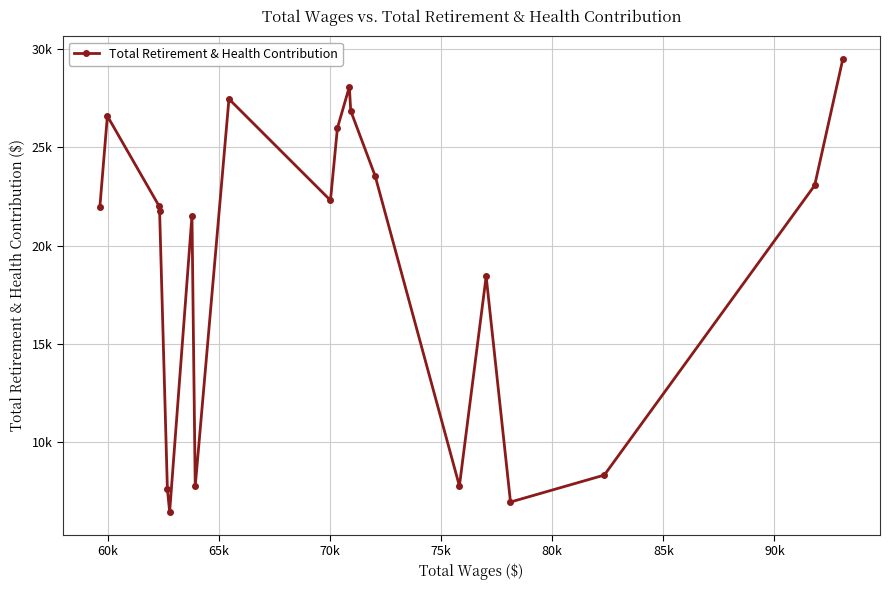

True or false: the data has more than 2 interior local peaks.

True